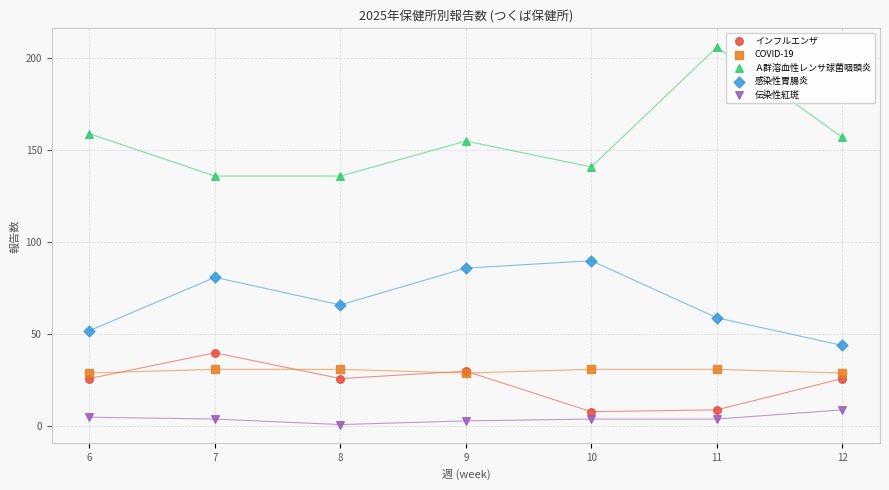

Across all series, what Y value is closest to 103?

90